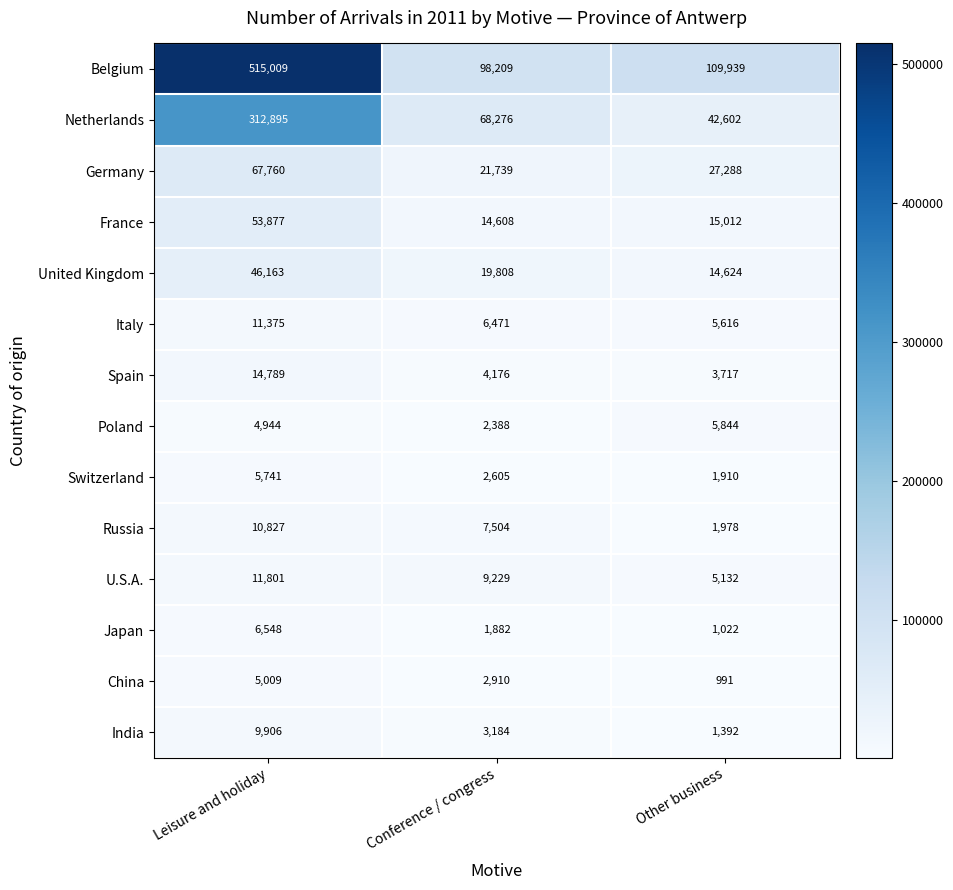

What is the greatest value displayed?

515009